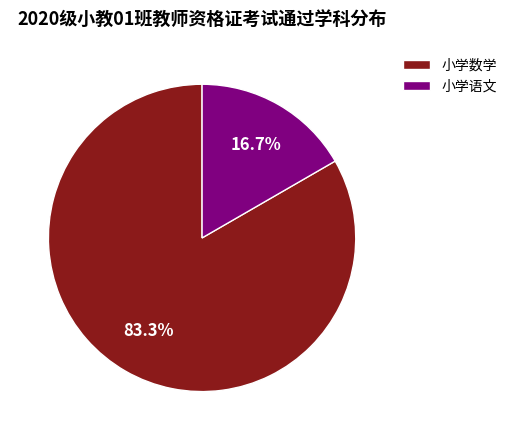

Combined, do 小学数学 and 小学语文 account for over 50%?

Yes